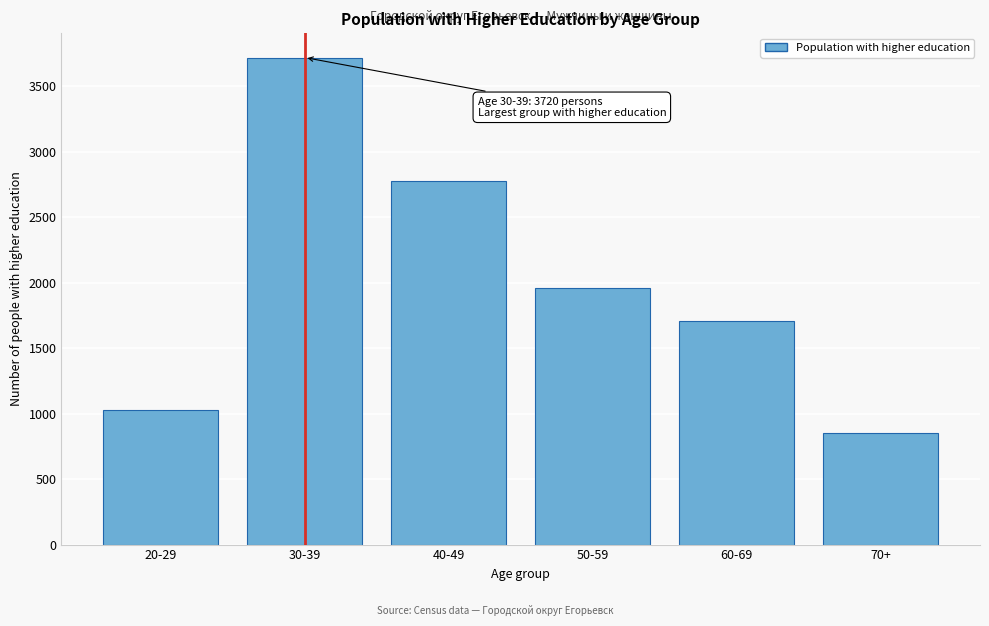

Reading left to right, what are all the values shown in this chart?

20-29=1028	30-39=3720	40-49=2780	50-59=1960	60-69=1709	70+=855